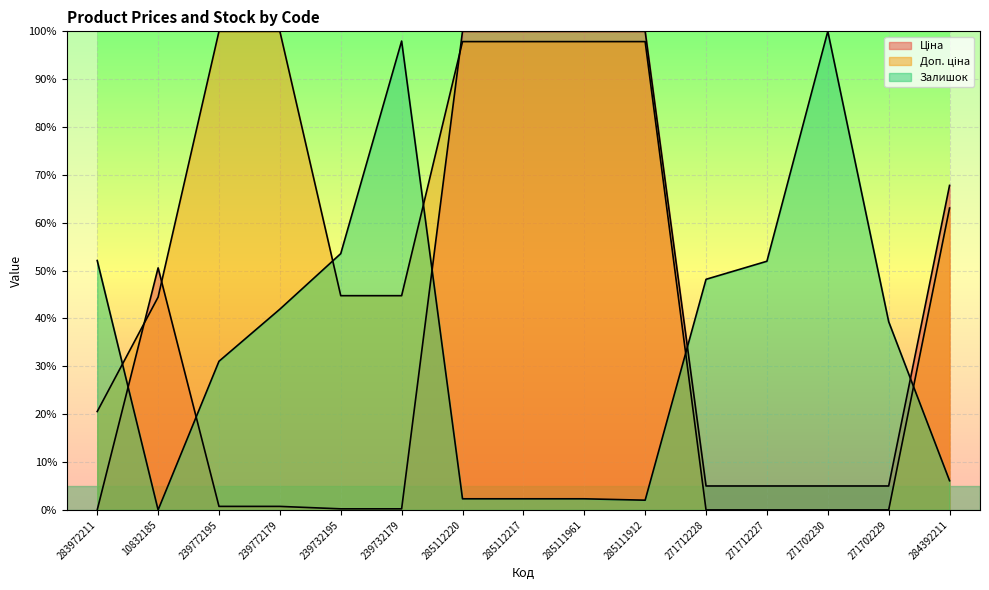

Rank the series by their maximum value, from highest to lowest.

Ціна, Доп. ціна, Залишок